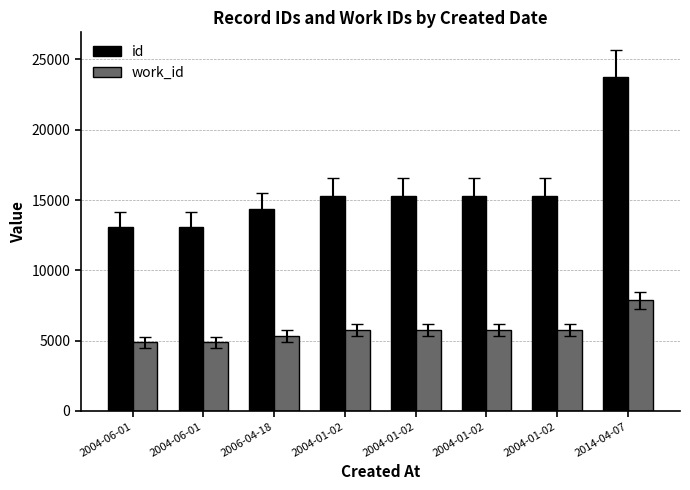

What is the value of the work_id bar at the 2nd from the left?

4878